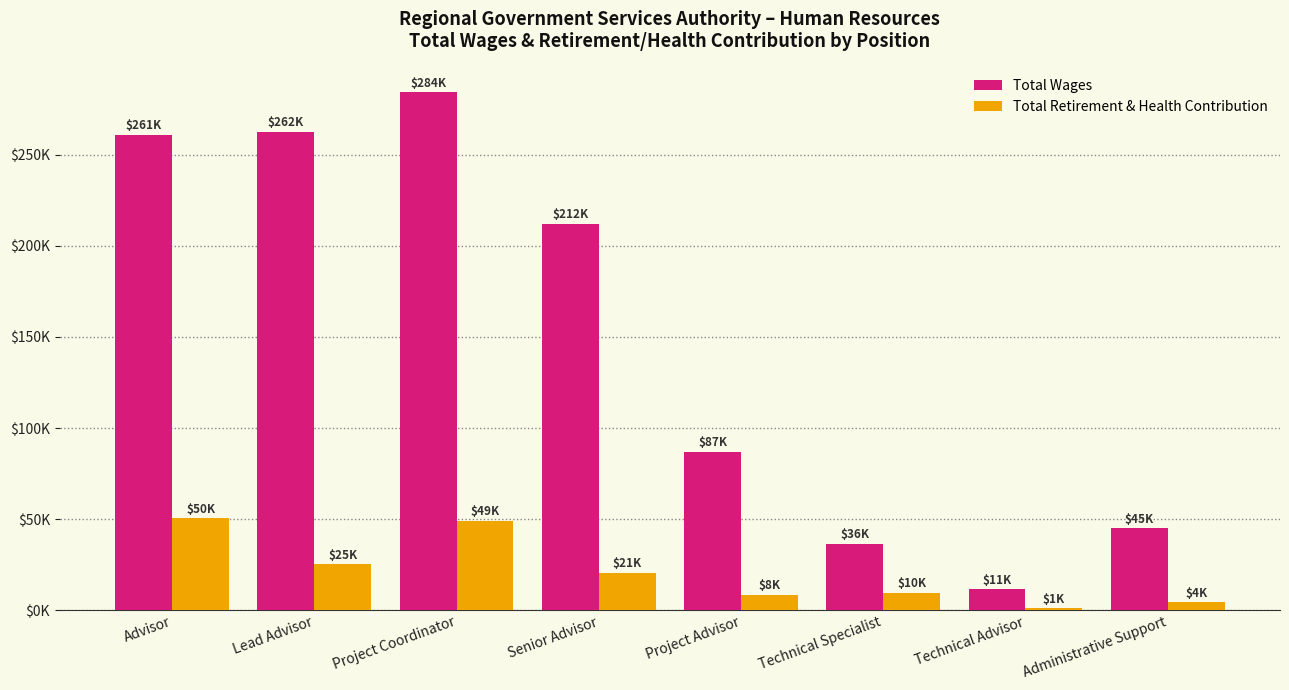

What are all the series names shown in the legend?

Total Wages, Total Retirement & Health Contribution